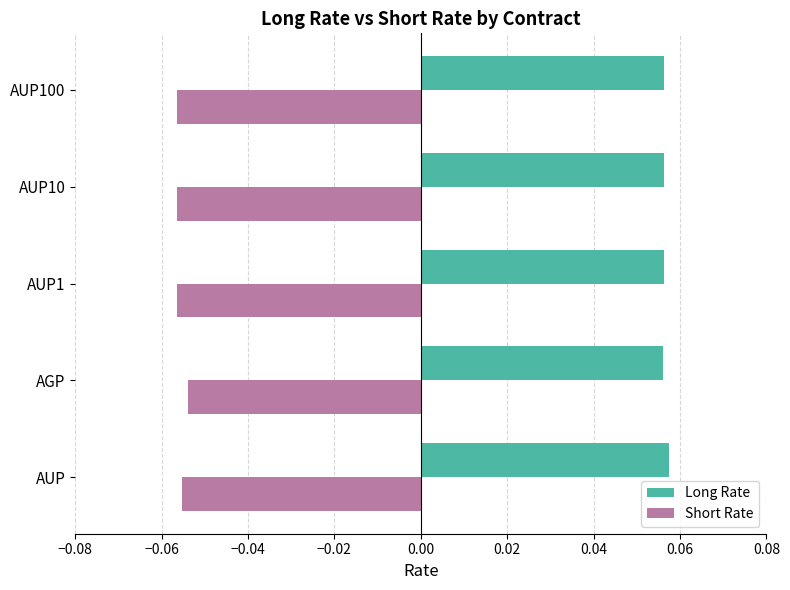

At how many categories does at least one series exceed 0?

5